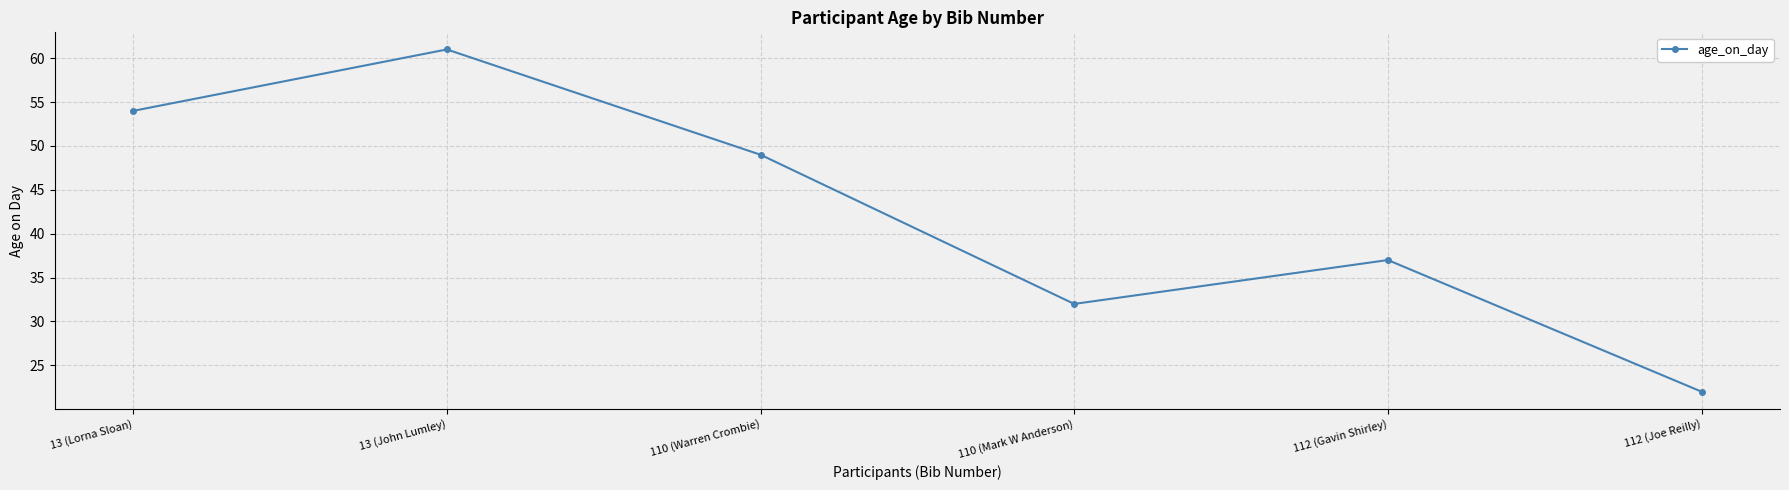

Which category has the highest value across all series?

13 (John Lumley)